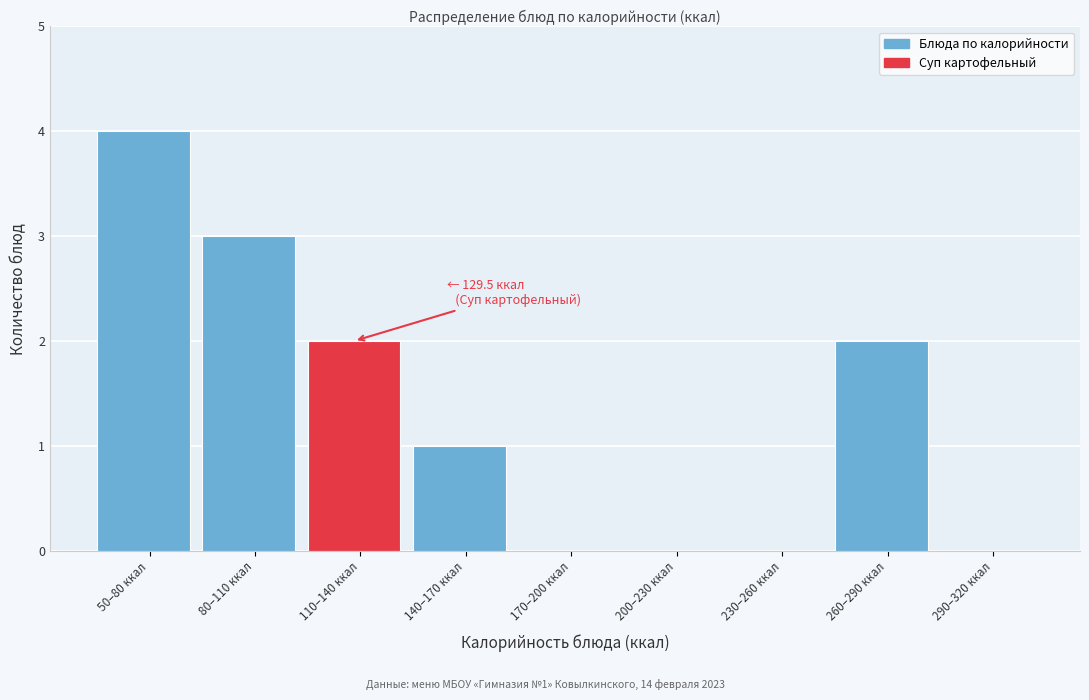

Reading left to right, extract all data points from this chart.

50–80 ккал=4	80–110 ккал=3	110–140 ккал=2	140–170 ккал=1	170–200 ккал=0	200–230 ккал=0	230–260 ккал=0	260–290 ккал=2	290–320 ккал=0